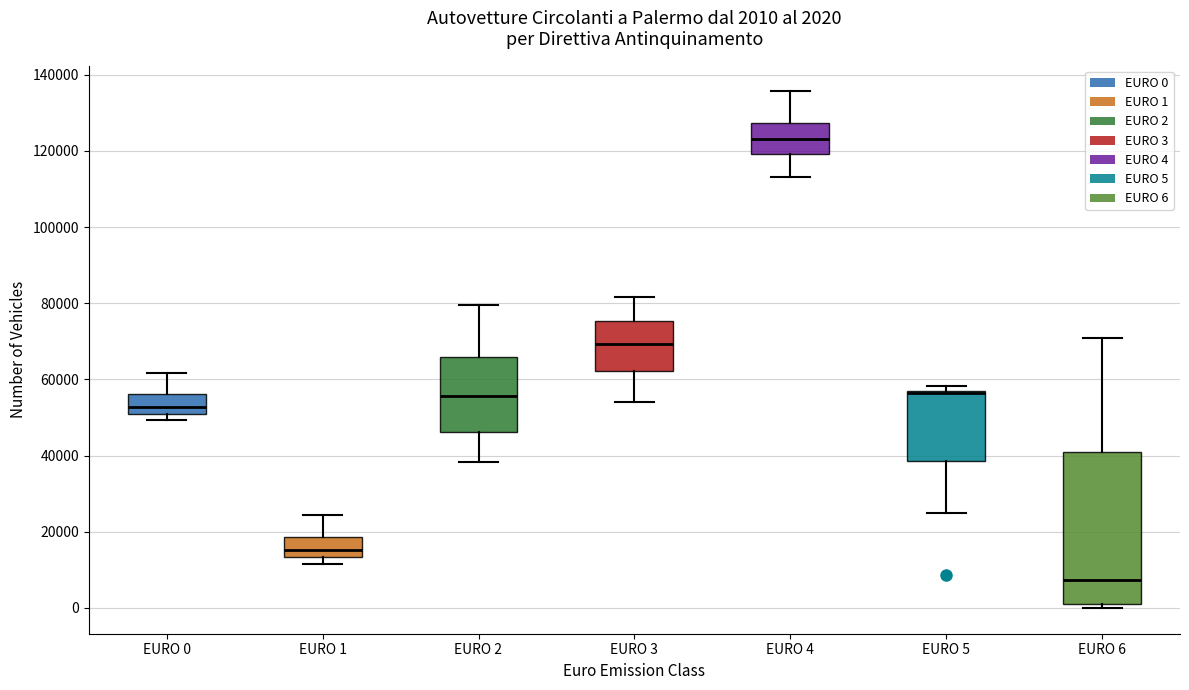

Comparing the boxes themselves (not the whiskers), which one is the tallest?

EURO 6